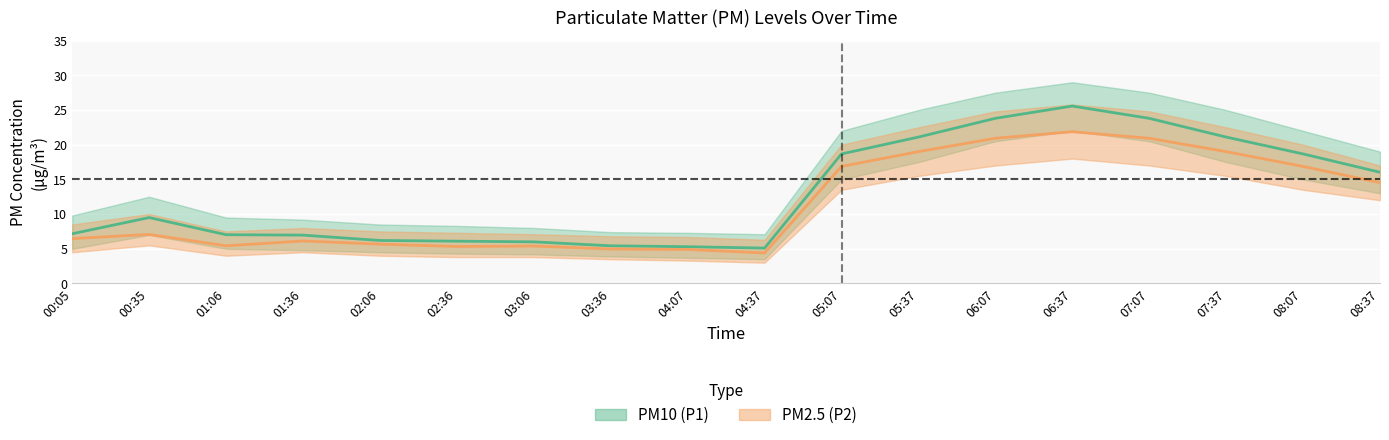

True or false: P2 and P1 intersect in this chart.

False